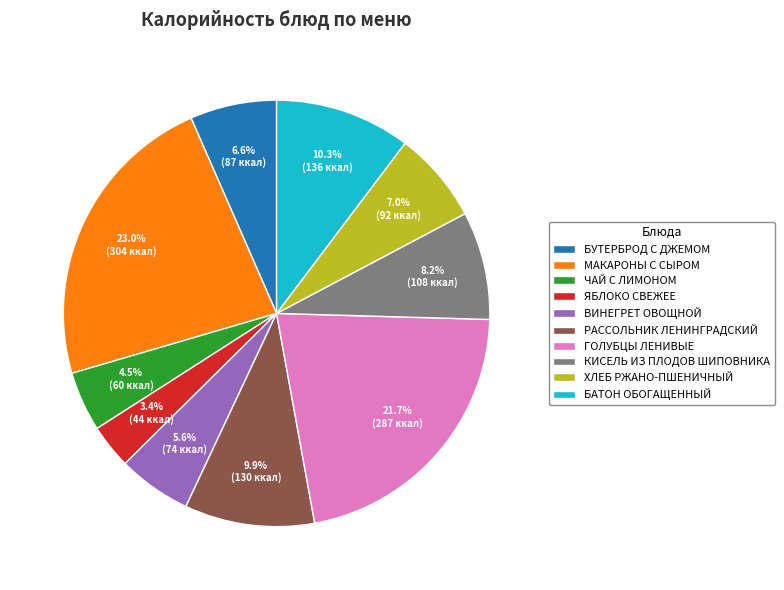

To the nearest percent, what portion does КИСЕЛЬ ИЗ ПЛОДОВ ШИПОВНИКА represent?

8%